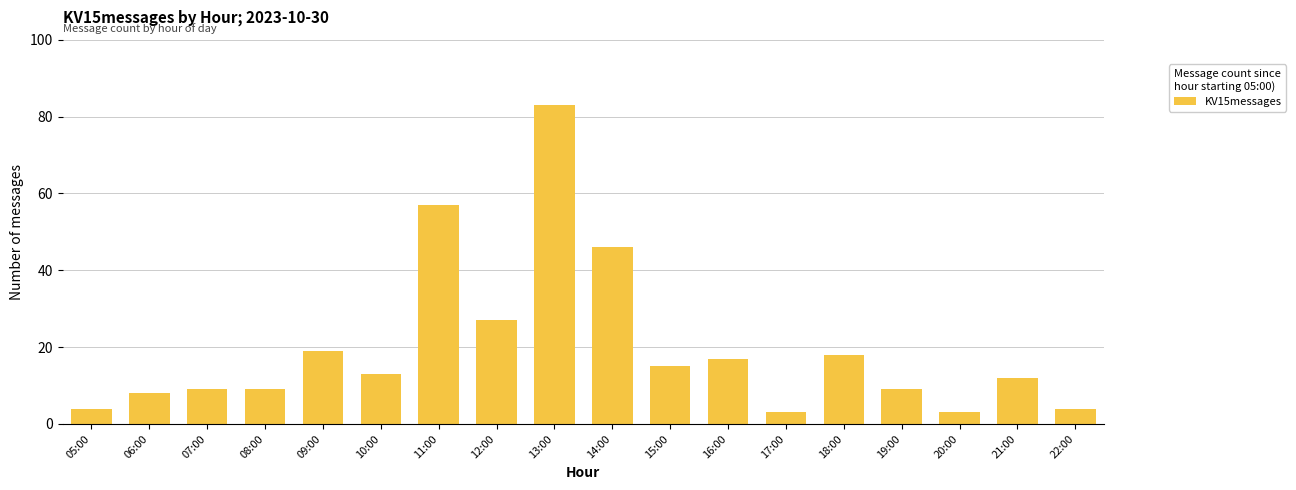

What position from the right is 13:00?

10